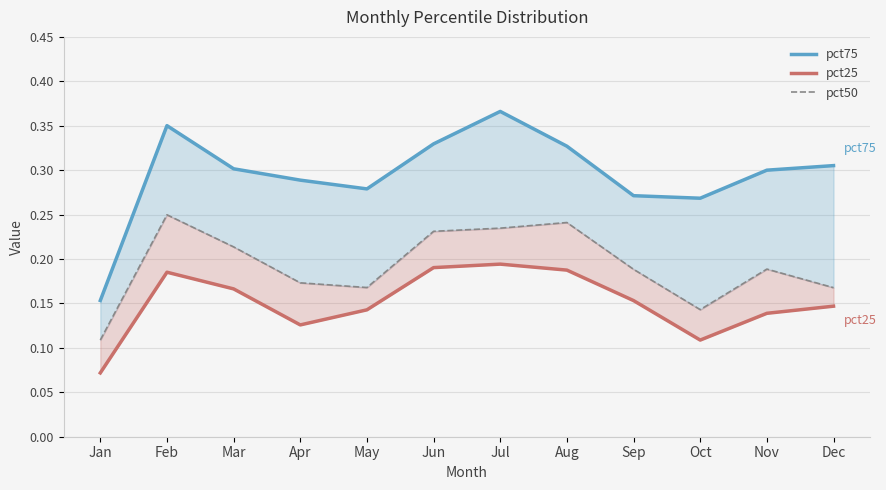

How many interior local valleys does the pct50 series have?

2